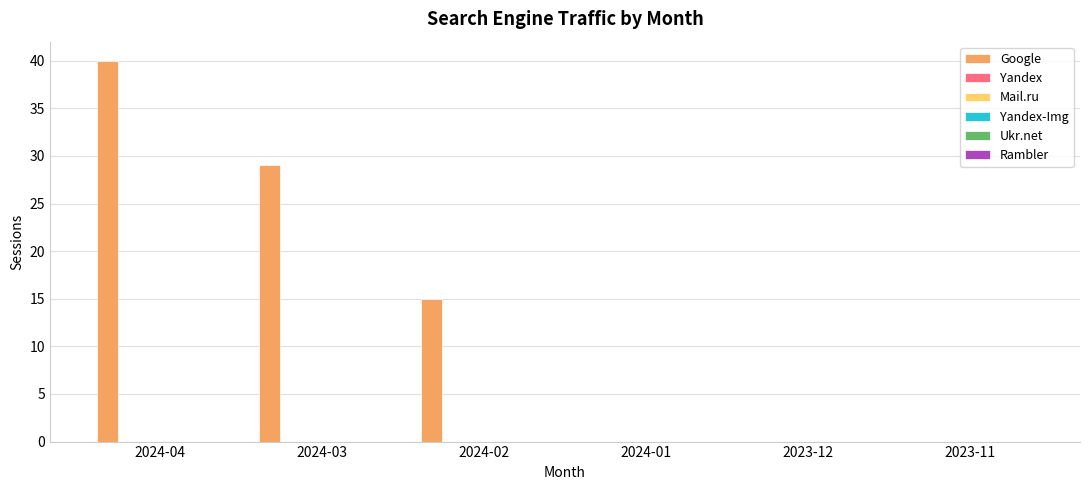

What is the sum of all values?

84